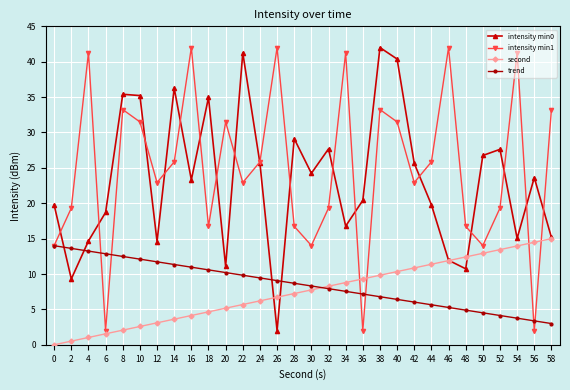

At how many categories does at least one series exceed 31?

15